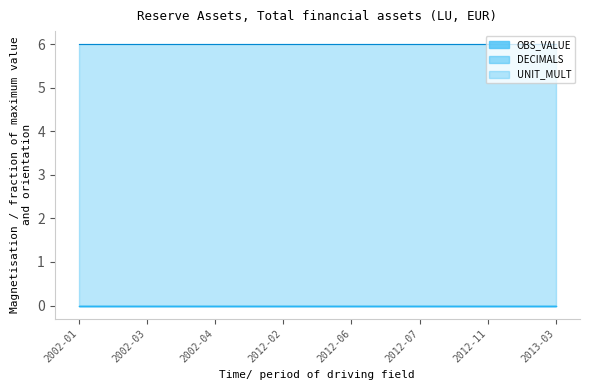

Is the value of UNIT_MULT at 2012-02 greater than the value of DECIMALS at 2002-01?

Yes